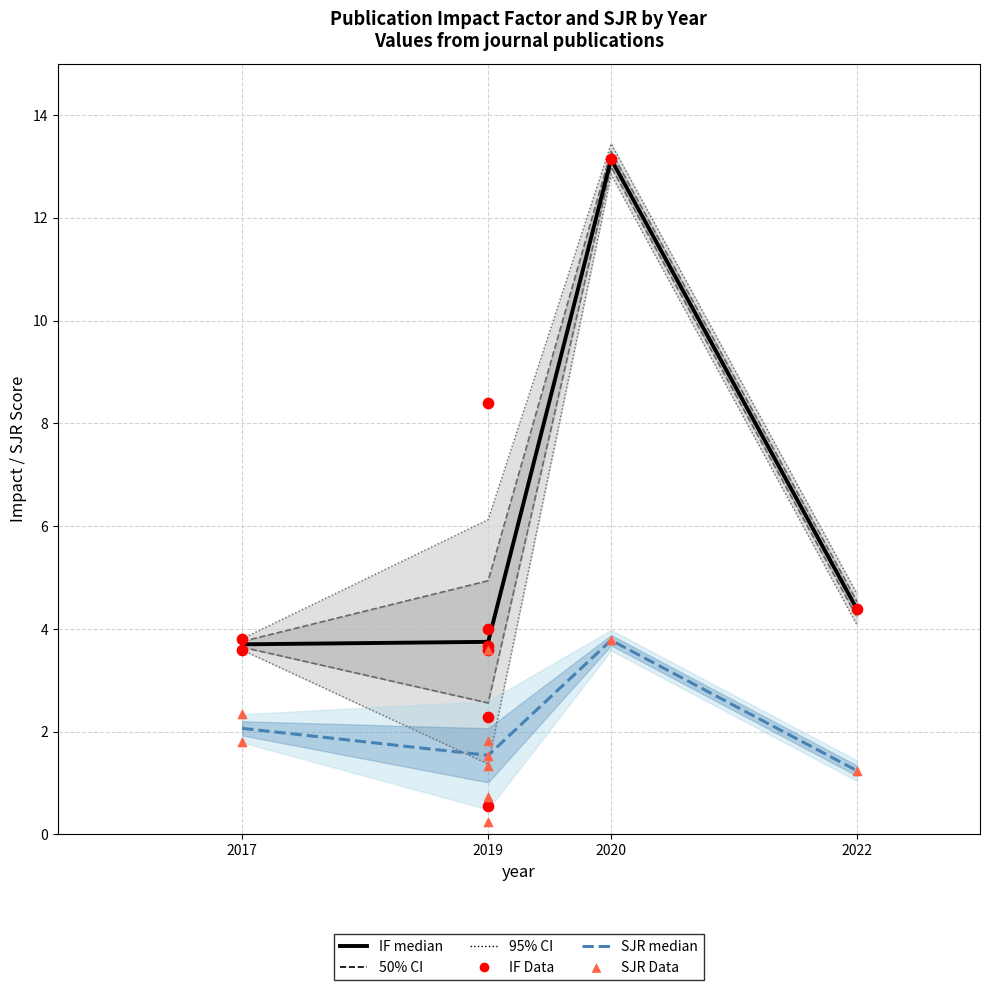

Which series has the largest total across all categories?

IF